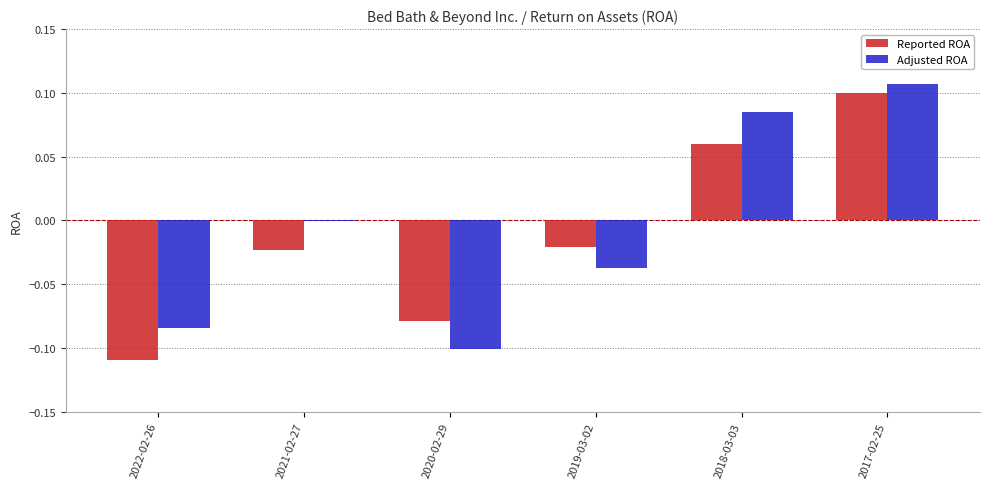

Where is Reported ROA nearest to the value 0?

2019-03-02